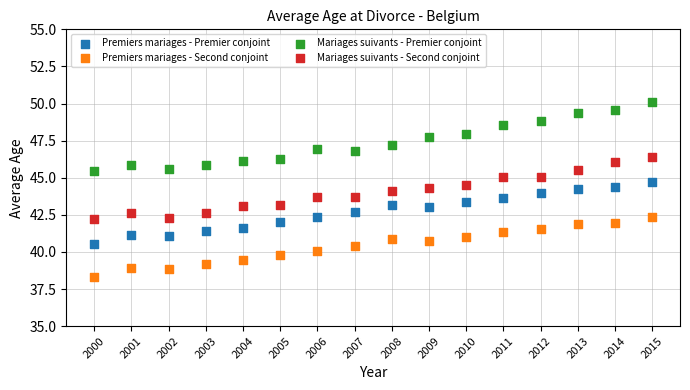

Which series reaches the maximum Y coordinate?

Mariages suivants - Premier conjoint